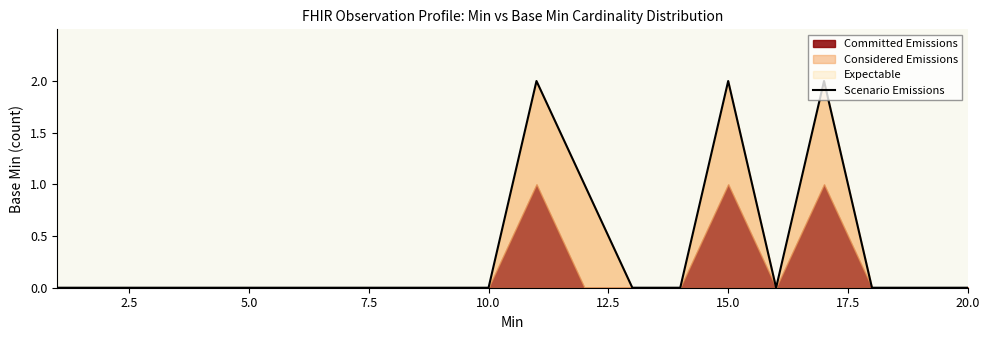

What is the difference between the maximum and second lowest values?

2